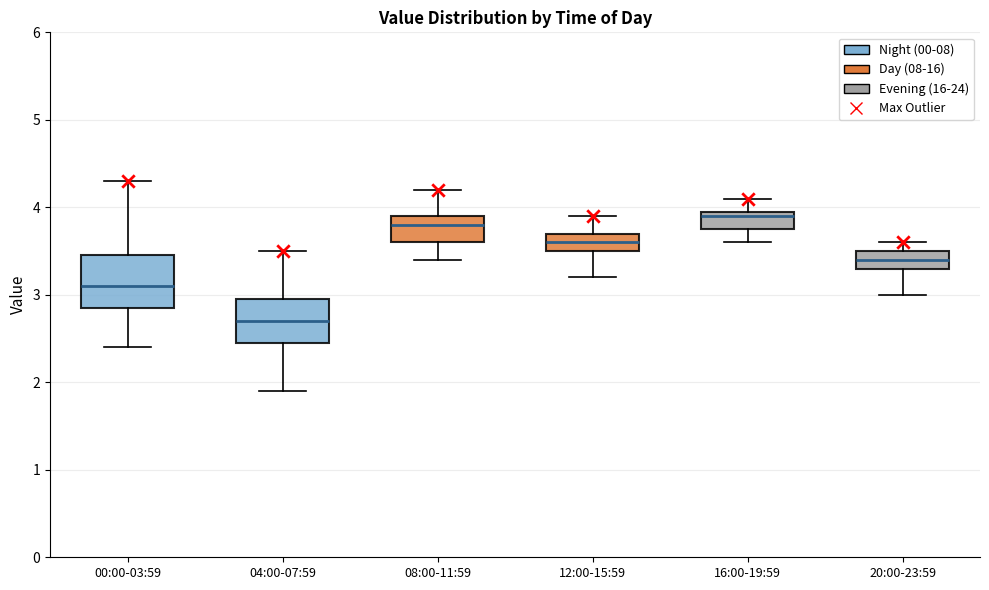

Which box's median line is the lowest?

04:00-07:59